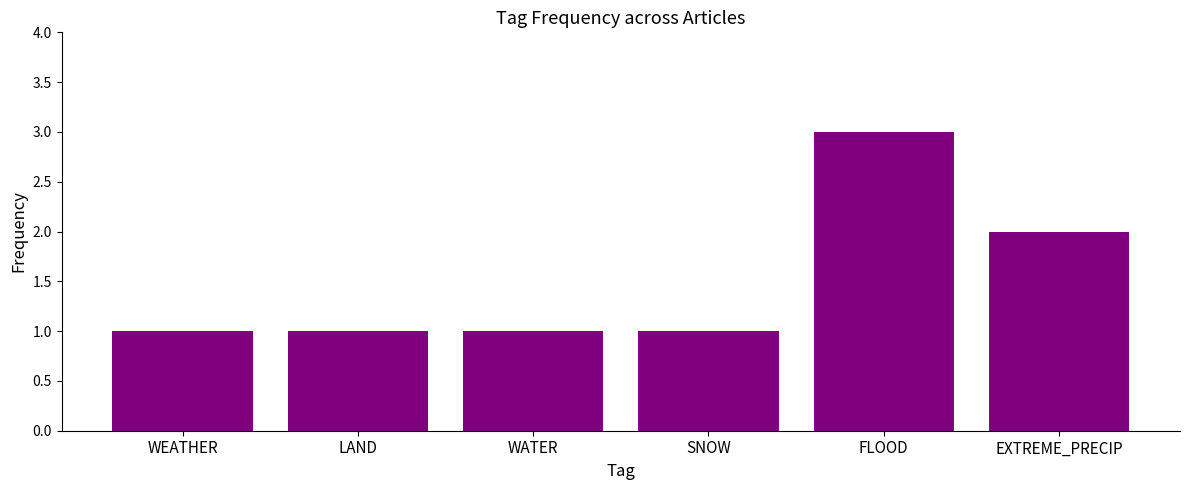

What is the label of the 3rd bar from the left?

WATER